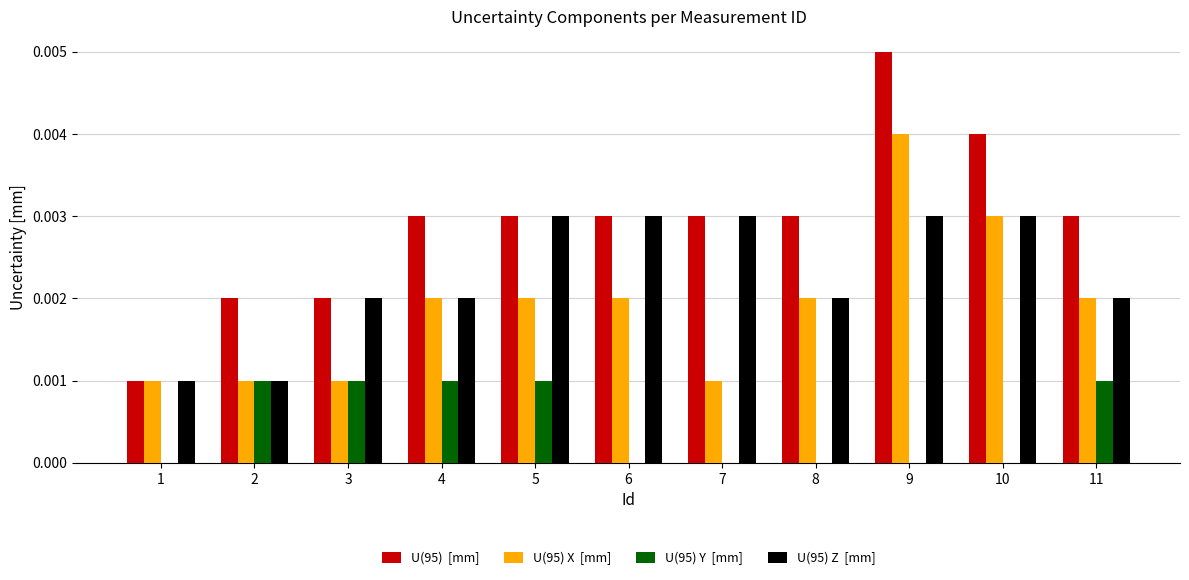

Which label corresponds to the largest value in the chart?

9